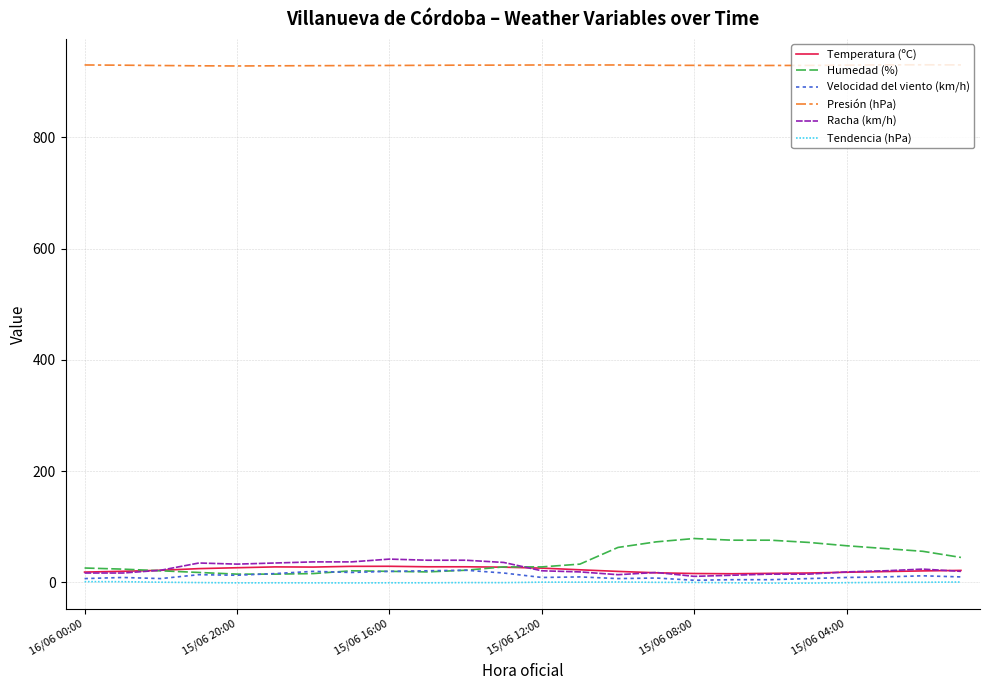

True or false: Presión (hPa) and Racha (km/h) cross at least once.

False